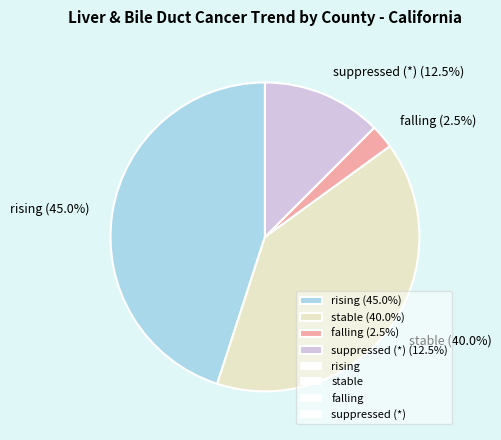

Which slice is the largest?

rising